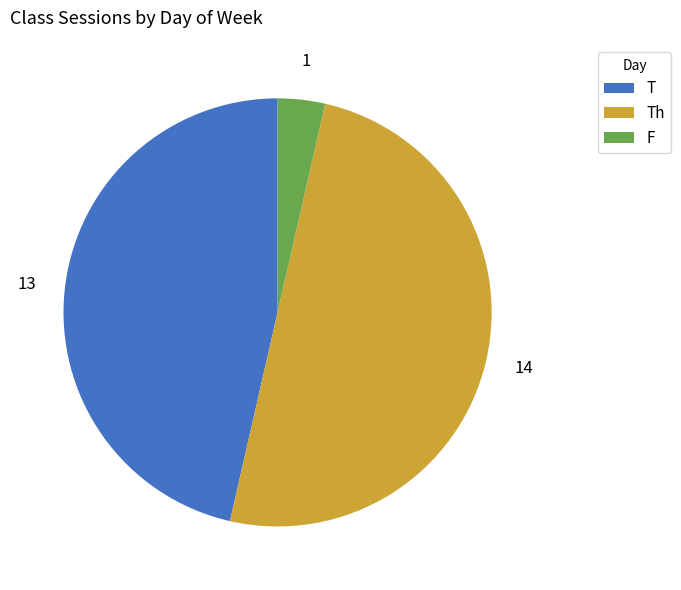

Is the sum of Th and T greater than half?

Yes